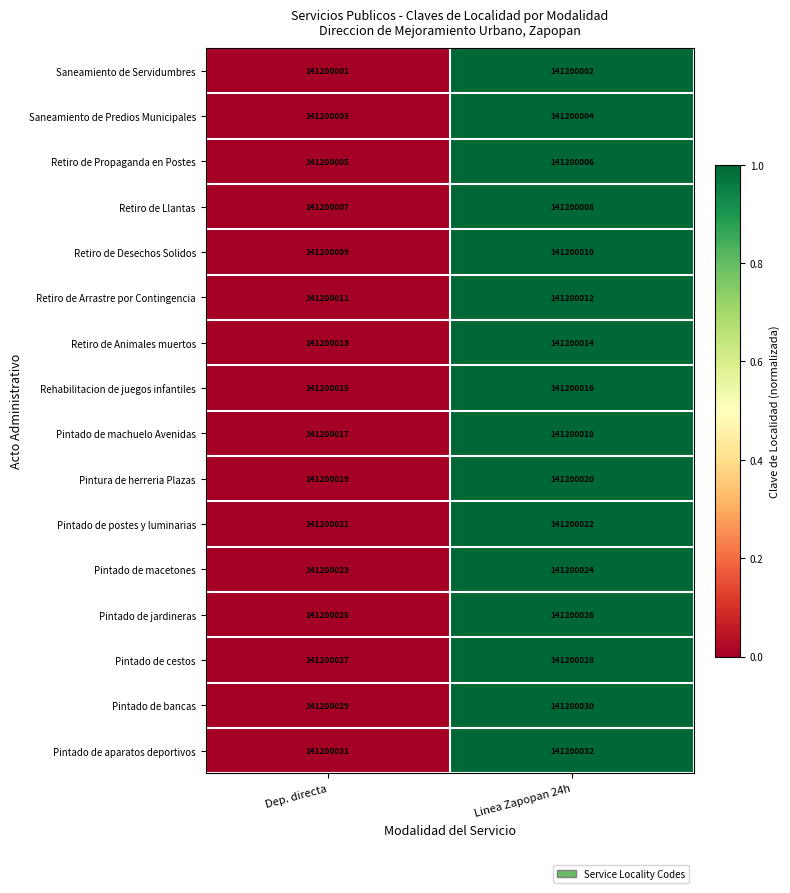

Rank the series by their maximum value, from highest to lowest.

Saneamiento de Servidumbres, Saneamiento de Predios Municipales, Retiro de Propaganda en Postes, Retiro de Llantas, Retiro de Desechos Solidos, Retiro de Arrastre por Contingencia, Retiro de Animales muertos, Rehabilitacion de juegos infantiles, Pintado de machuelo Avenidas, Pintura de herreria Plazas, Pintado de postes y luminarias, Pintado de macetones, Pintado de jardineras, Pintado de cestos, Pintado de bancas, Pintado de aparatos deportivos